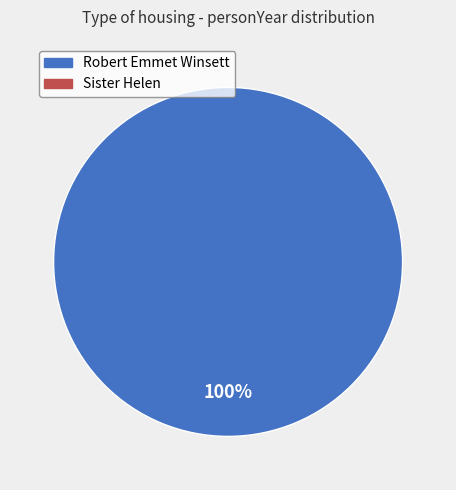

Does any single category account for the majority?

Yes